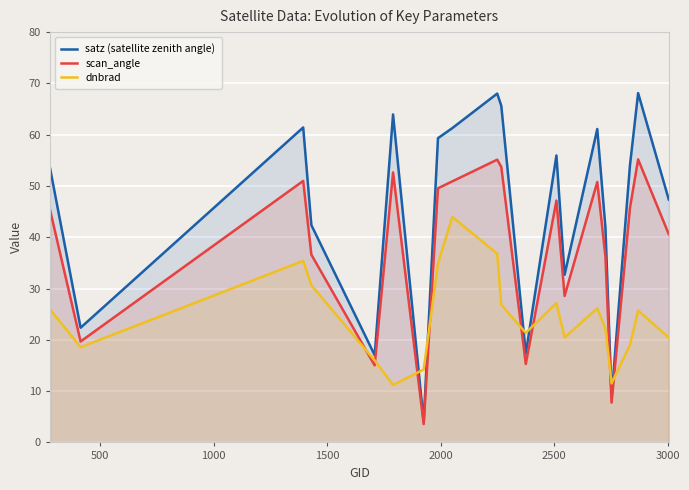

Which series has the widest spread of values?

satz (satellite zenith angle)